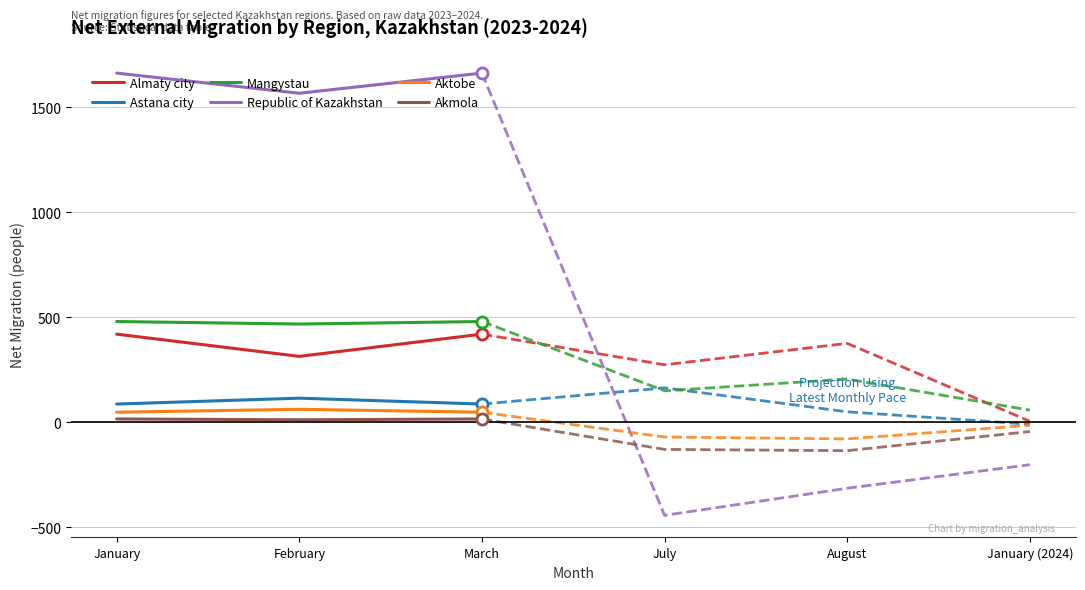

How many Almaty city values are between 313 and 419?

3